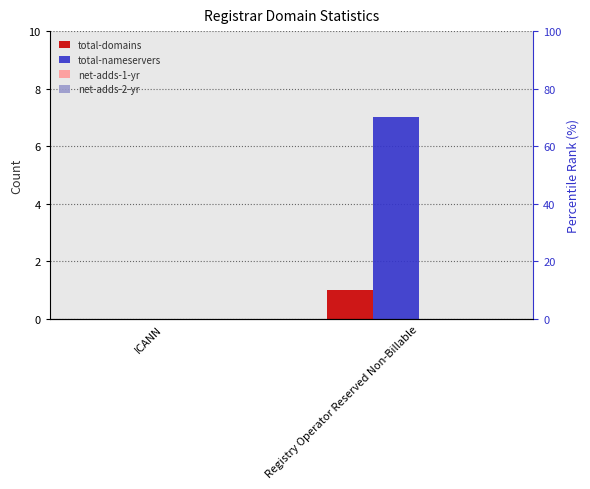

Where is net-adds-1-yr nearest to the value 0?

ICANN